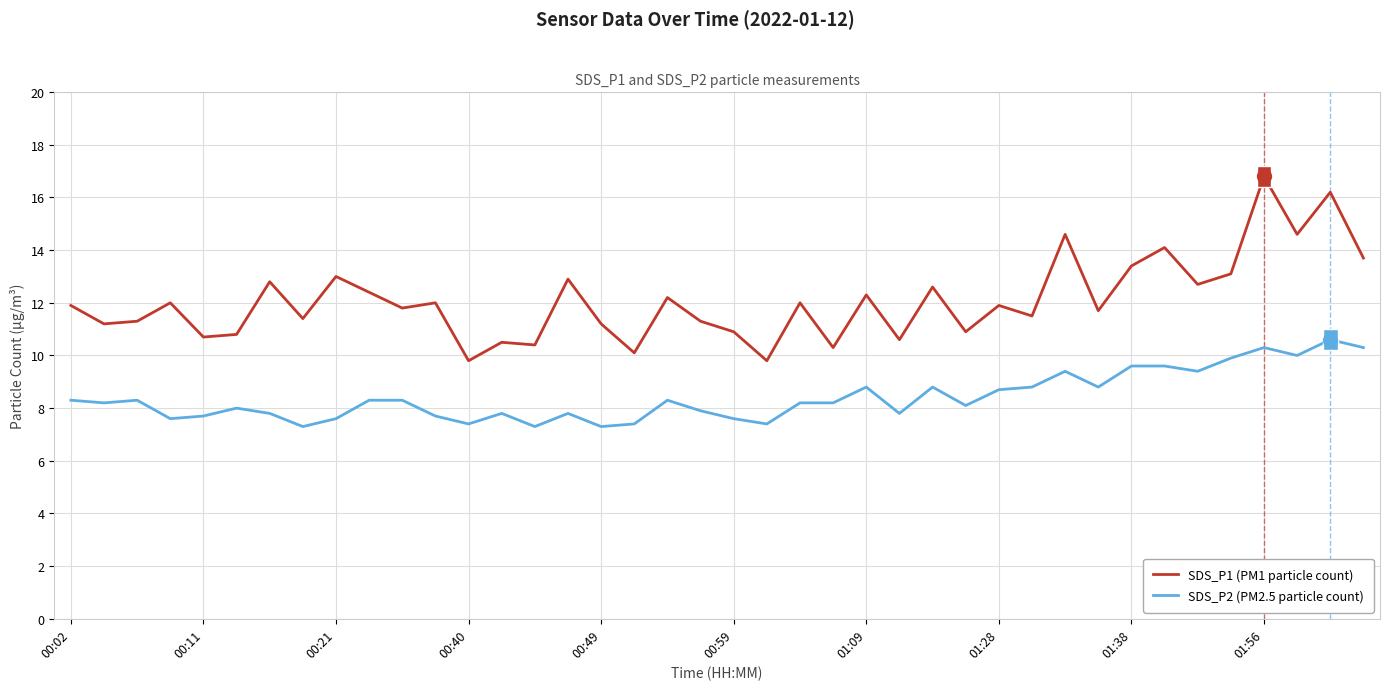

Which series has the largest range (max minus min)?

SDS_P1 (PM1 particle count)